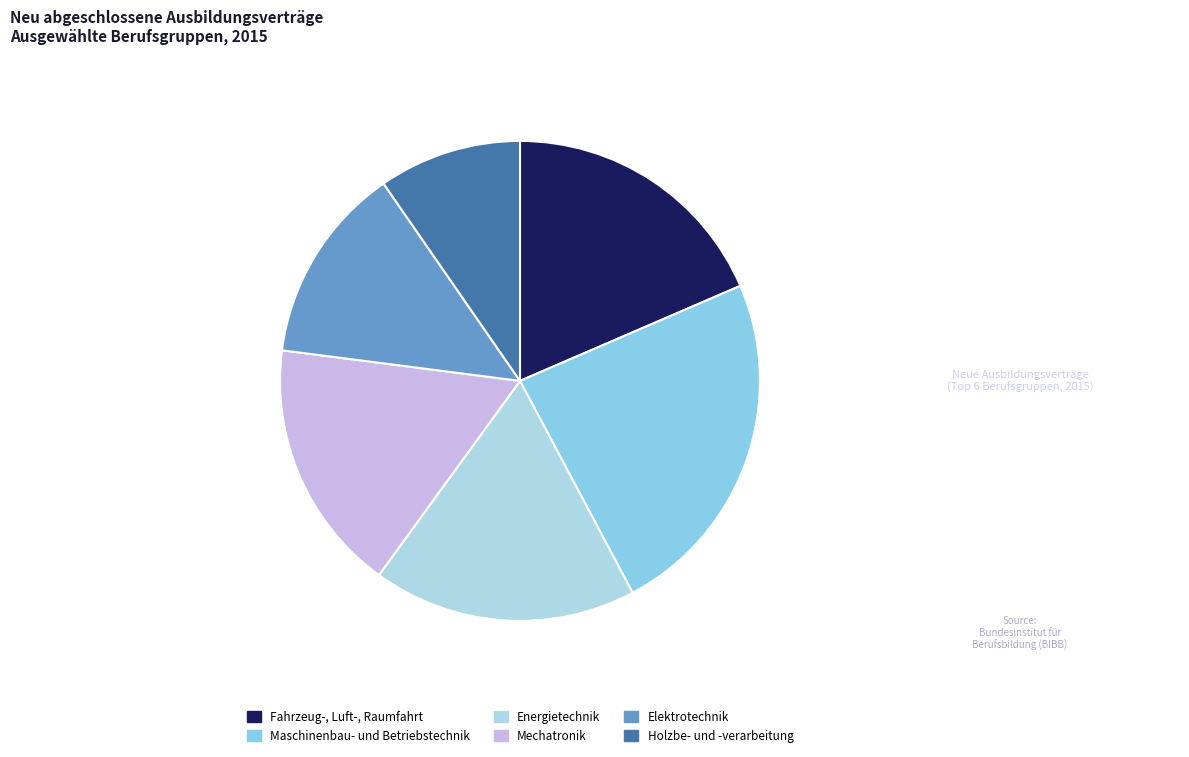

Which slice is the largest?

Maschinenbau- und Betriebstechnik